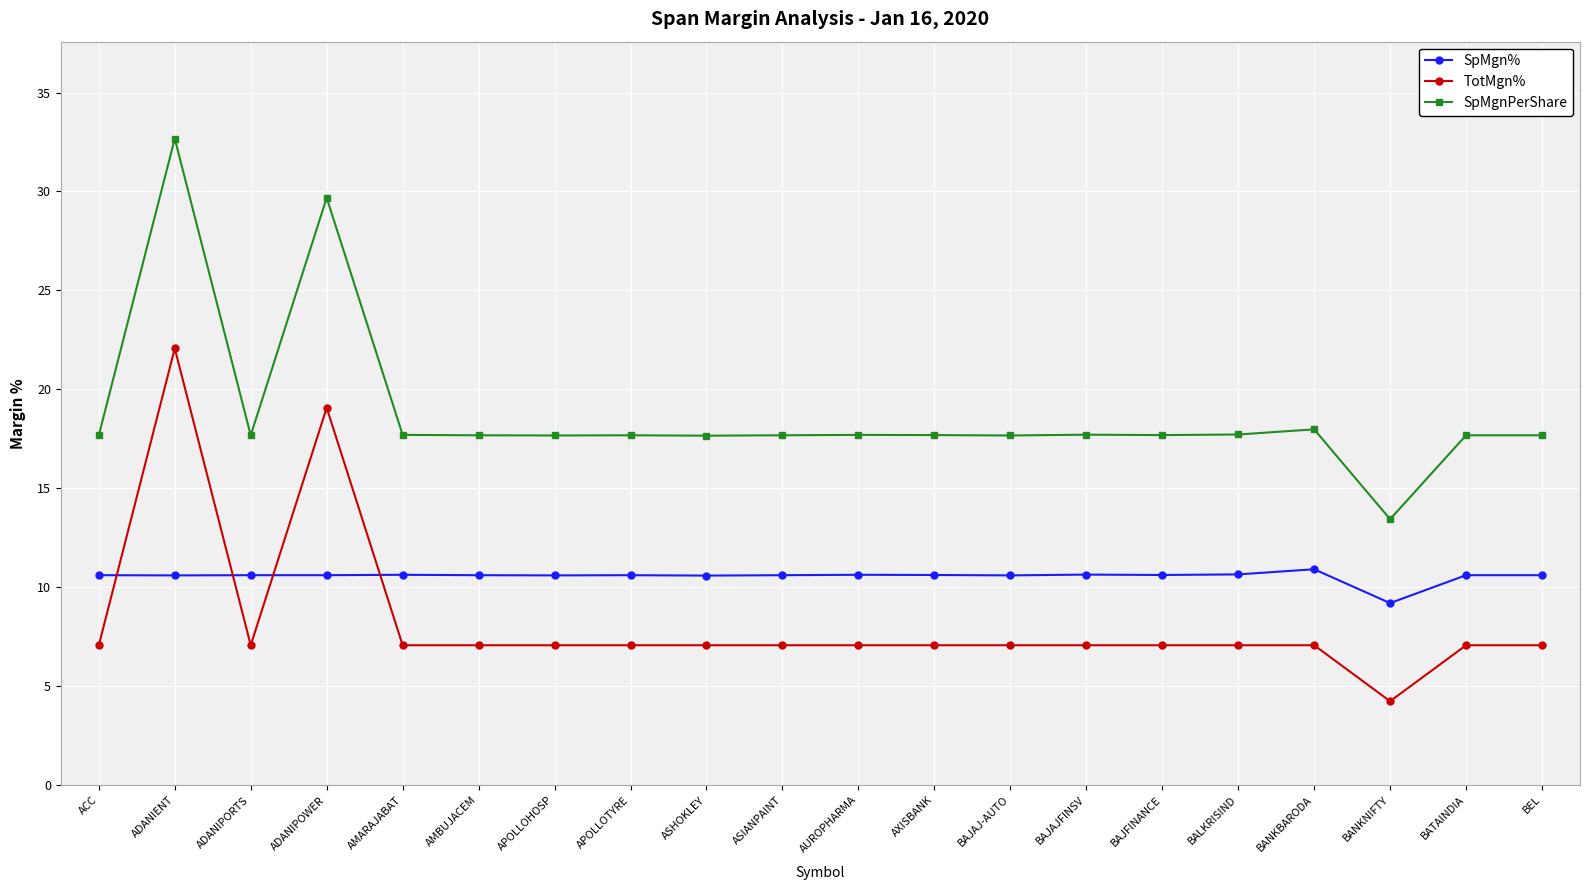

At which label does TotMgn% reach its minimum?

BANKNIFTY